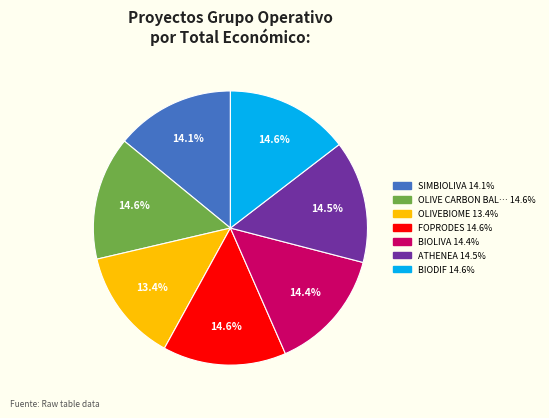

Is there a majority slice in this chart?

No